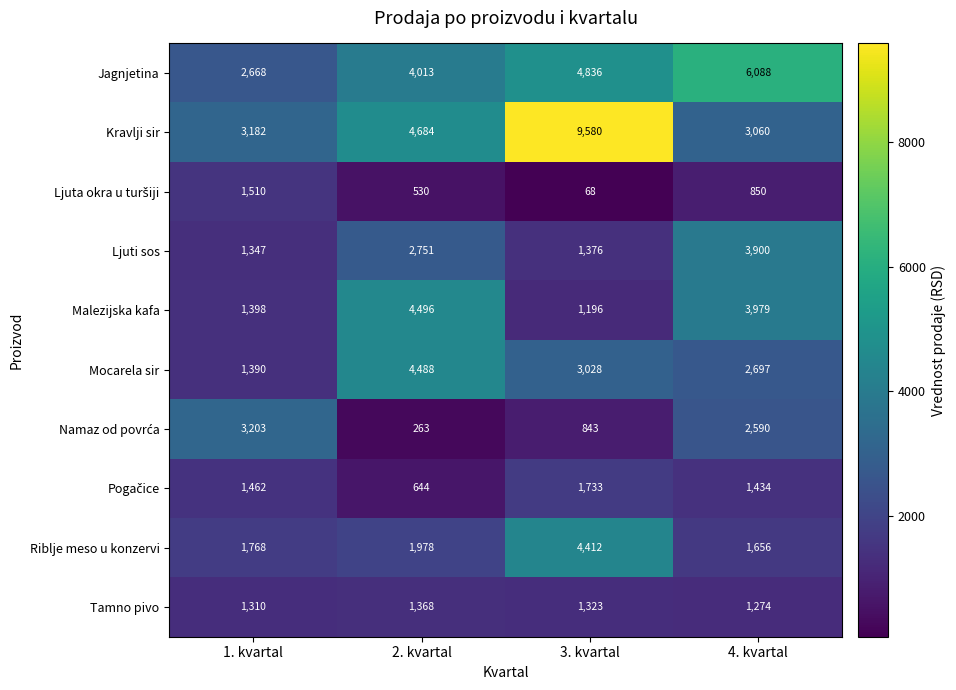

Which label corresponds to the smallest value in the chart?

3. kvartal